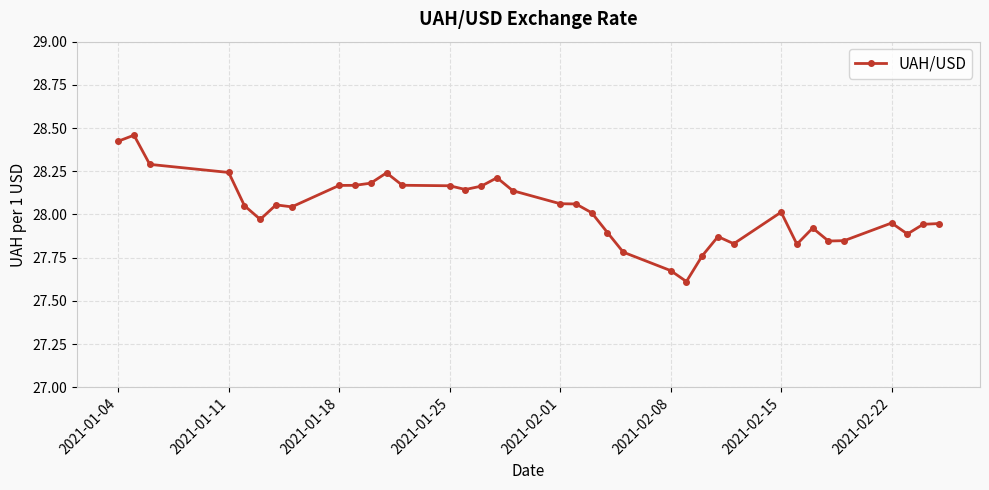

What is the smallest value displayed?

27.6